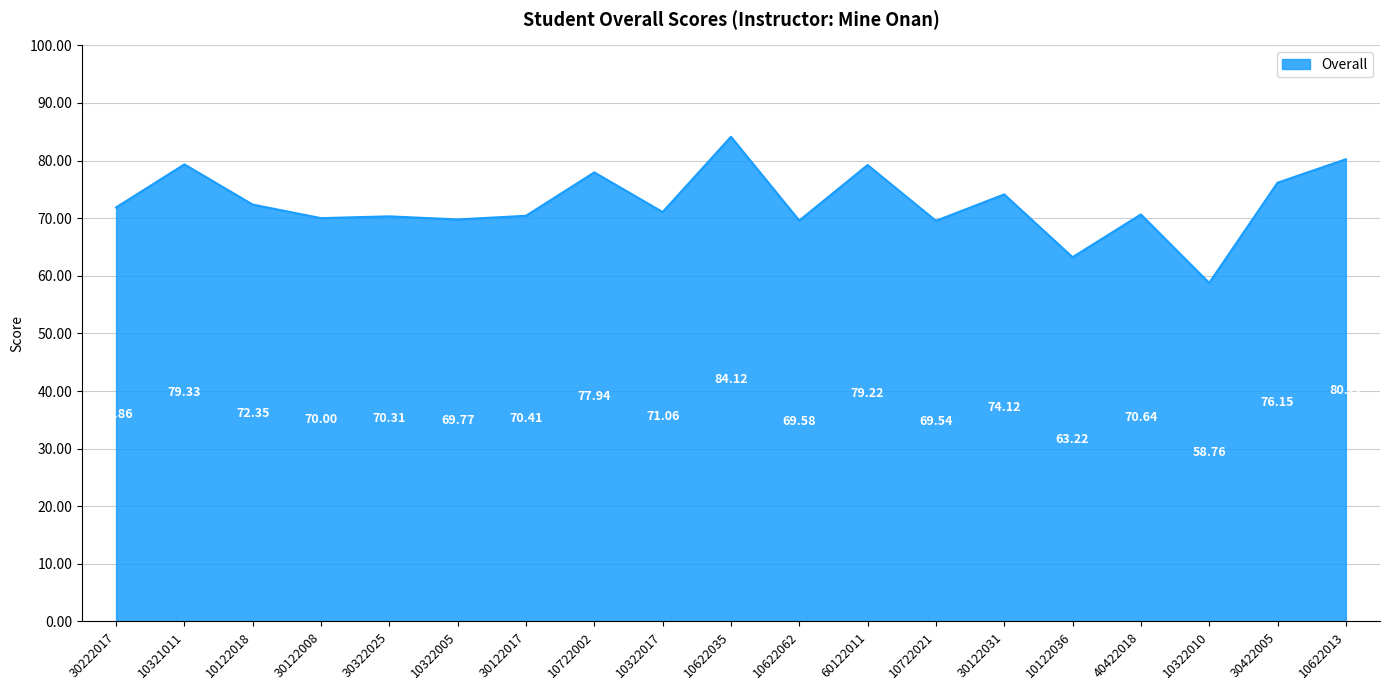

List the labels in order of value, largest first.

10622035, 10622013, 10321011, 60122011, 10722002, 30422005, 30122031, 10122018, 30222017, 10322017, 40422018, 30122017, 30322025, 30122008, 10322005, 10622062, 10722021, 10122036, 10322010